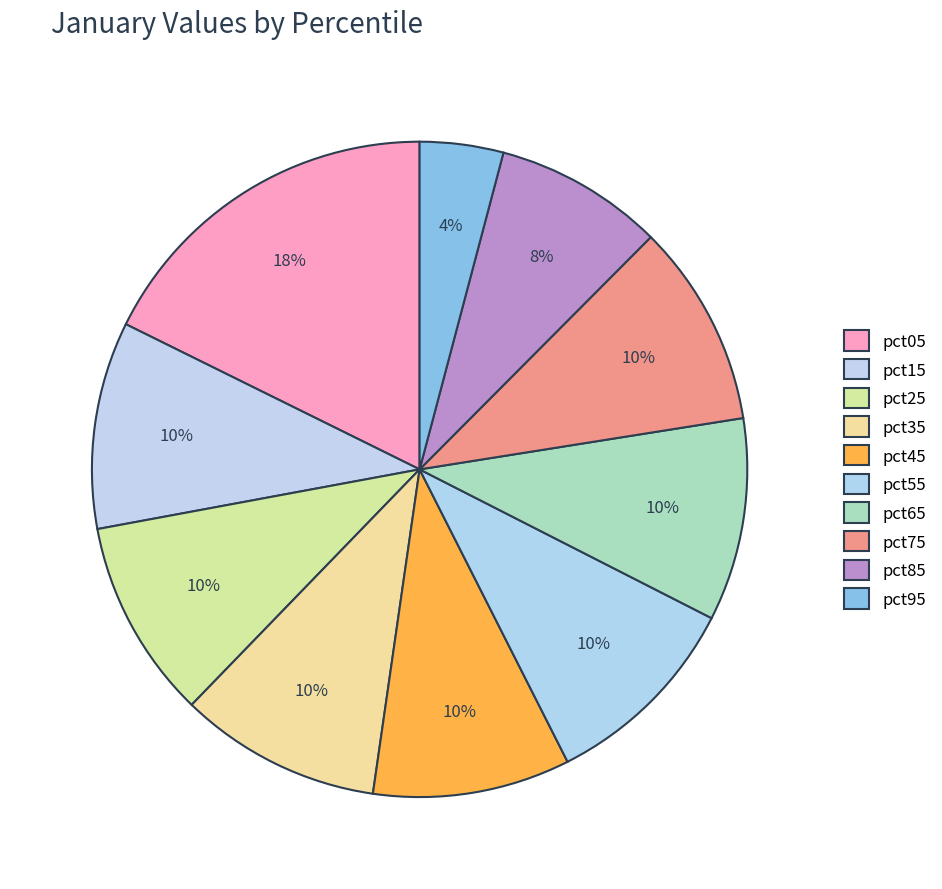

How many segments does this pie chart have?

10